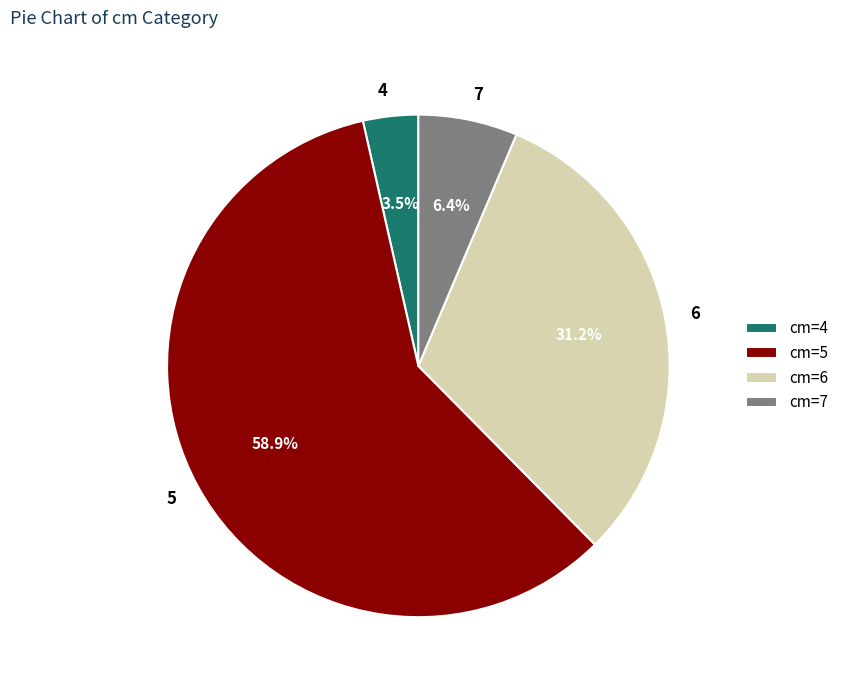

To the nearest percent, what is the difference between the 7 and 4 slice percentages?

3%